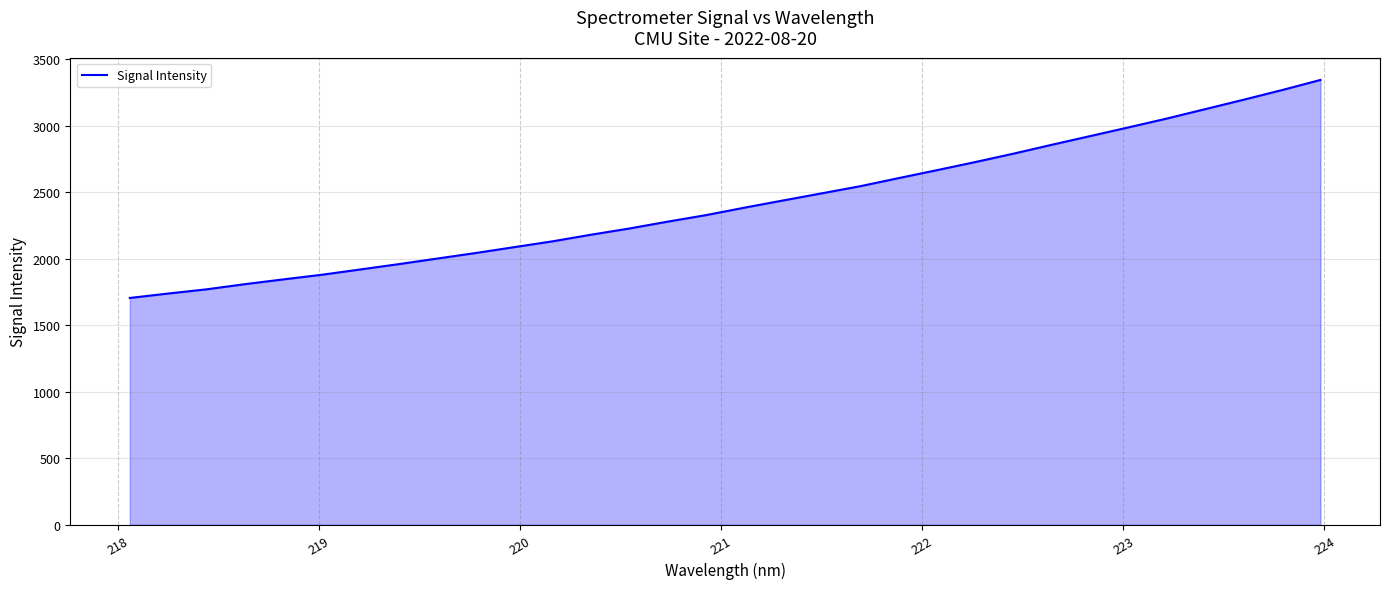

What is the smallest value displayed?

1705.5